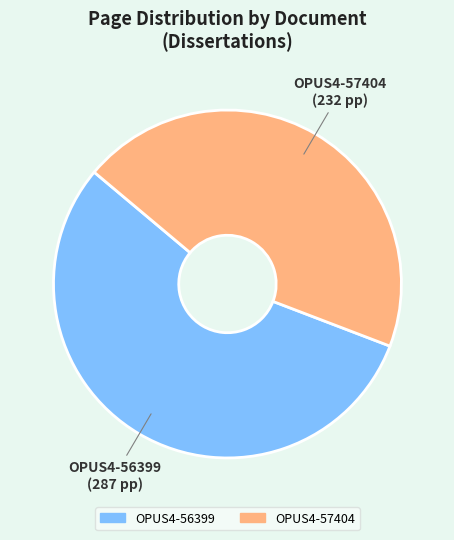

Which slice is the smallest?

OPUS4-57404